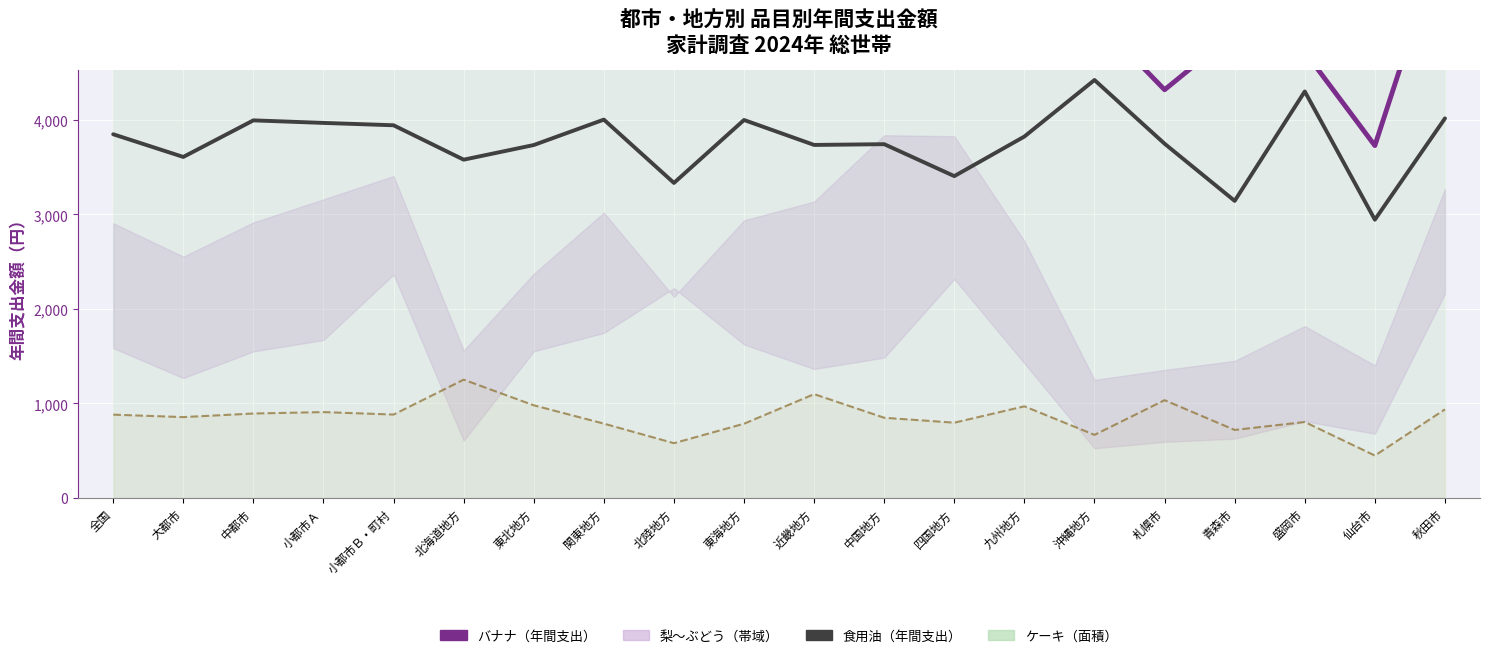

What position from the right is 東海地方?

11